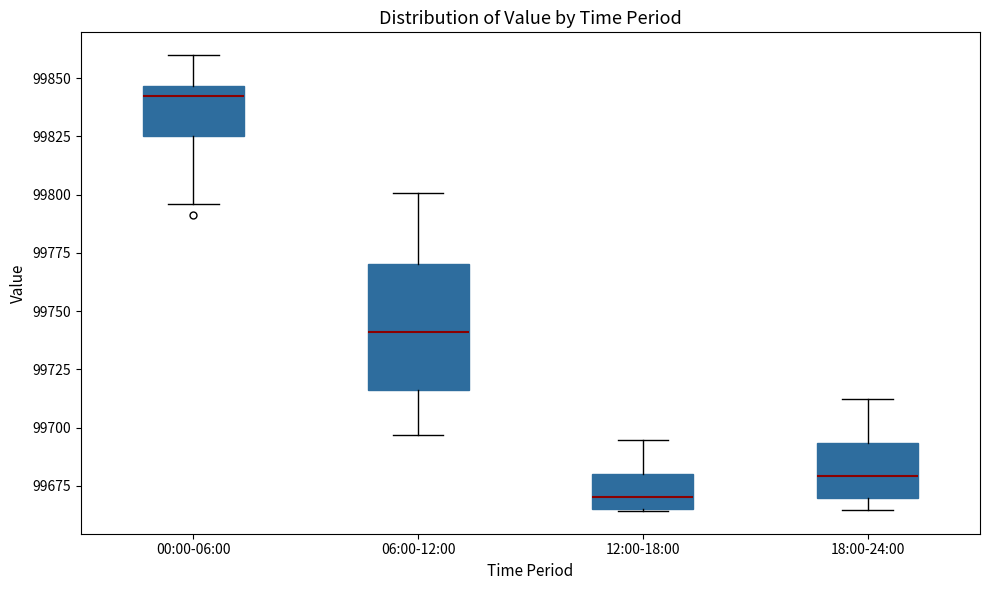

Reading left to right, transcribe this box plot: for each box, give where its median line is, the range the box spans, and where its two whiskers end, as read against the y-axis. The values are not printed on the chart, so give them approximately, as read against the axis.

00:00-06:00: median 99845 (just below the box's upper edge), box 99825 to 99845, whiskers 99795 to 99860
06:00-12:00: median 99740, box 99715 to 99770, whiskers 99695 to 99800
12:00-18:00: median 99670, box 99665 to 99680, whiskers 99665 to 99695
18:00-24:00: median 99680, box 99670 to 99695, whiskers 99665 to 99710